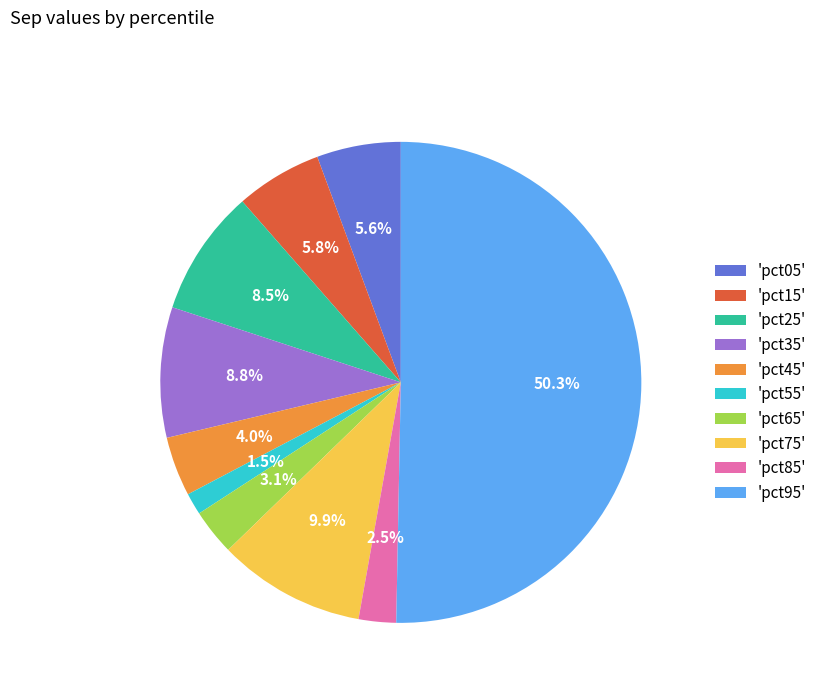

What percentage is NOT represented by 'pct15'?

94.2%